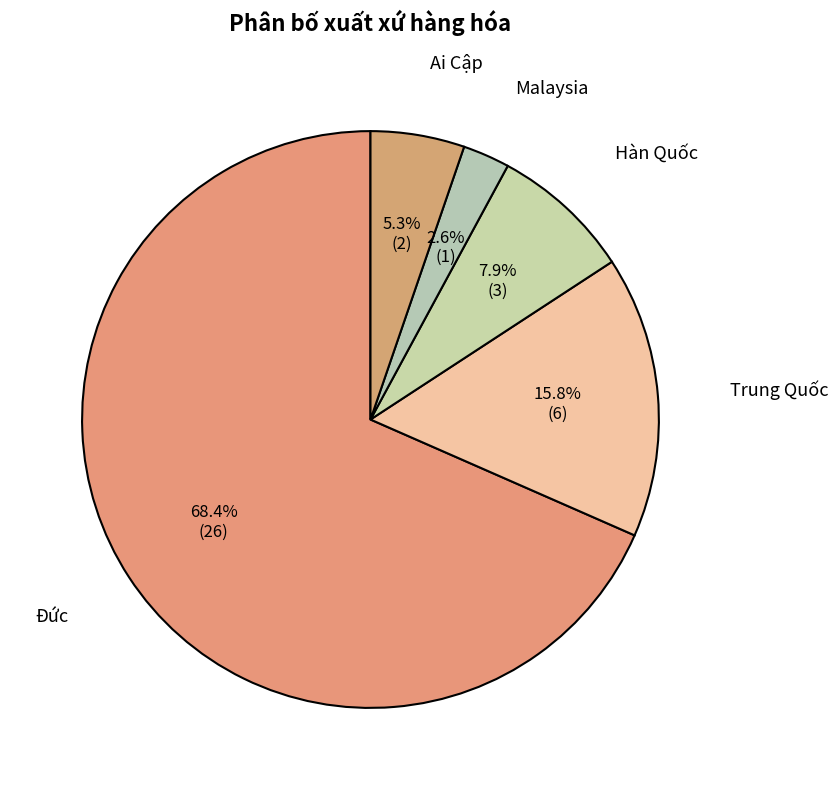

Which category has the biggest portion of the pie?

Đức